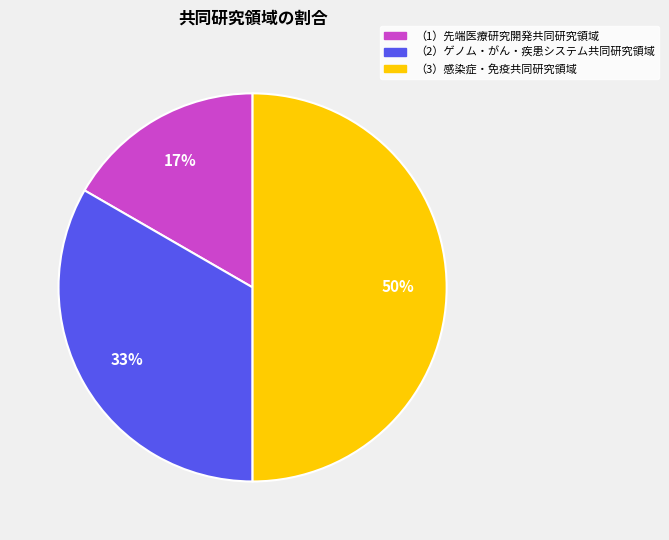

The （1）先端医療研究開発共同研究領域 slice represents 5% of the pie. True or false?

False